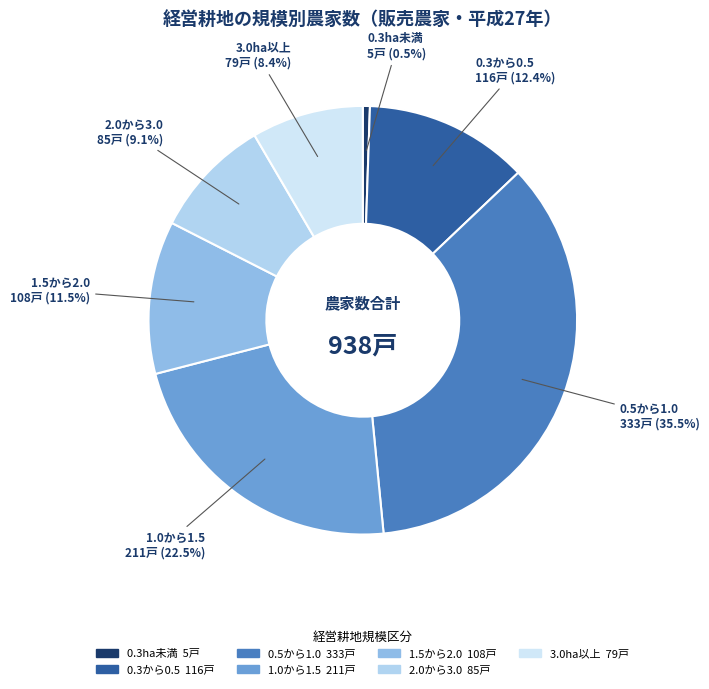

Which category has the smallest portion of the pie?

0.3ha未満